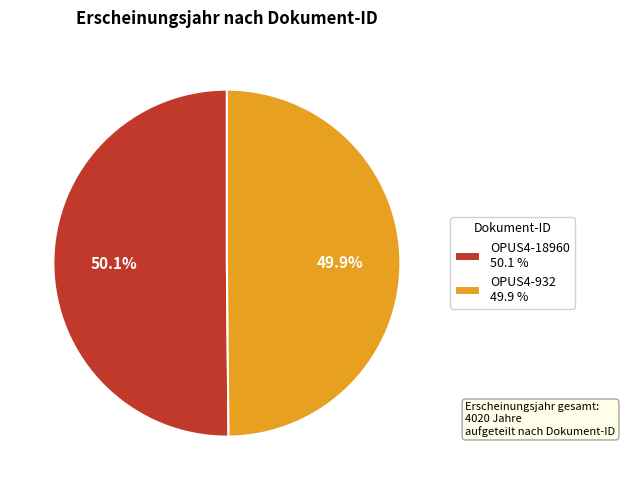

Count the number of slices in the pie.

2